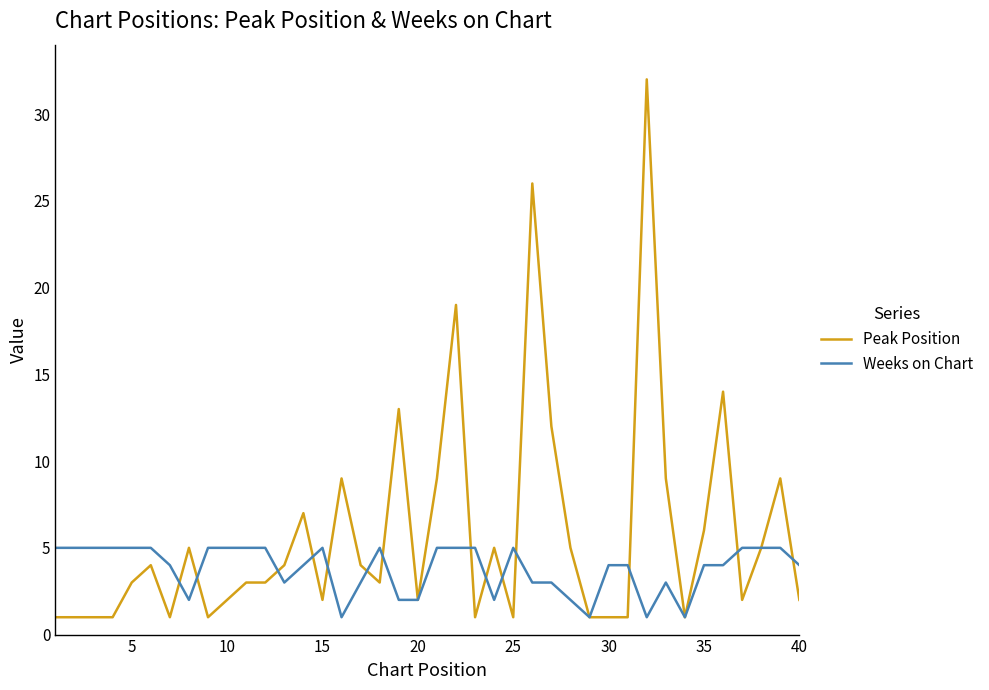

Which series has the largest total across all categories?

Peak Position